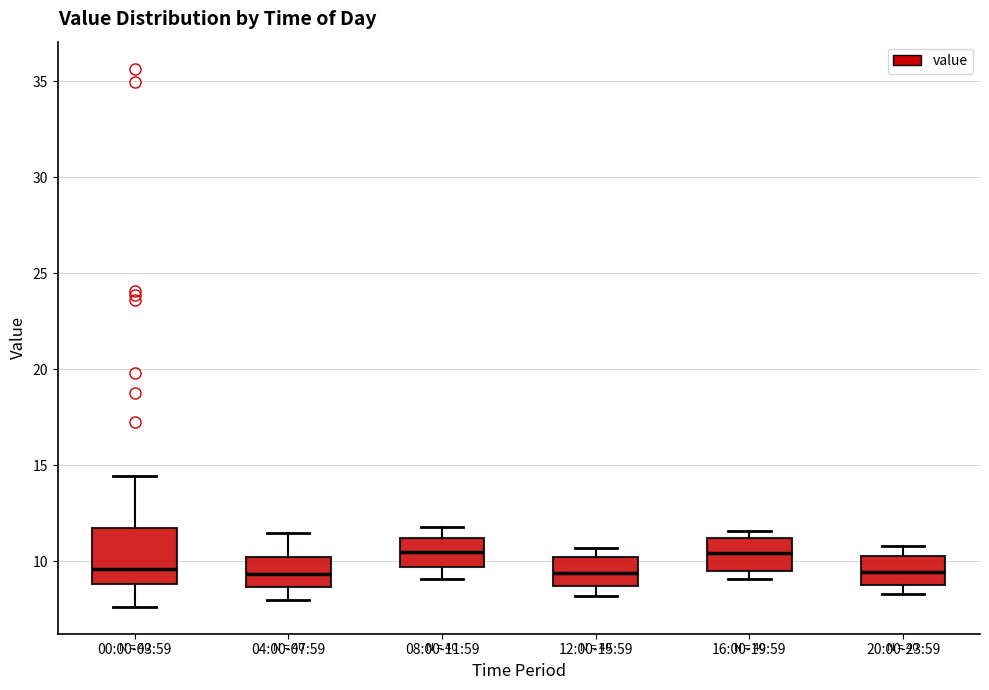

Reading left to right, transcribe this box plot: for each box, give where its median line is, the range the box spans, and where its two whiskers end, as read against the y-axis. The values are not printed on the chart, so give them approximately, as read against the axis.

00:00-03:59: median 9.5, box 9.0 to 12.0, whiskers 7.5 to 14.5
04:00-07:59: median 9.5, box 8.5 to 10.0, whiskers 8.0 to 11.5
08:00-11:59: median 10.5, box 9.5 to 11.0, whiskers 9.0 to 12.0
12:00-15:59: median 9.5, box 8.5 to 10.0, whiskers 8.0 to 10.5
16:00-19:59: median 10.5, box 9.5 to 11.0, whiskers 9.0 to 11.5
20:00-23:59: median 9.5, box 9.0 to 10.5, whiskers 8.5 to 11.0